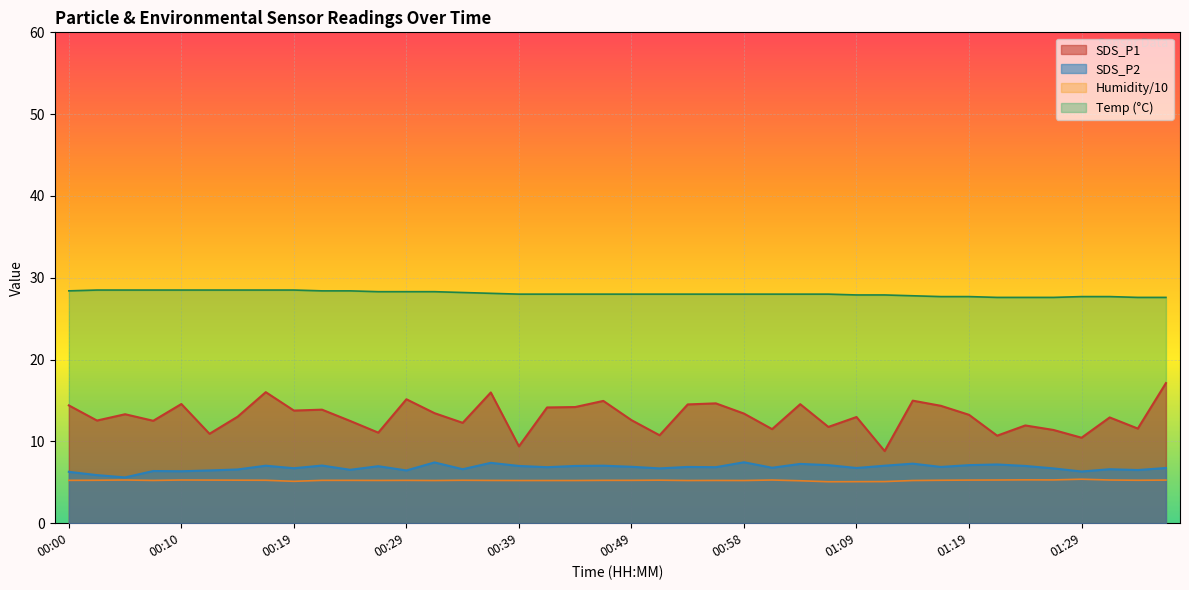

Rank the series at 01:34 from lowest to highest value.

SDS_P2, SDS_P1